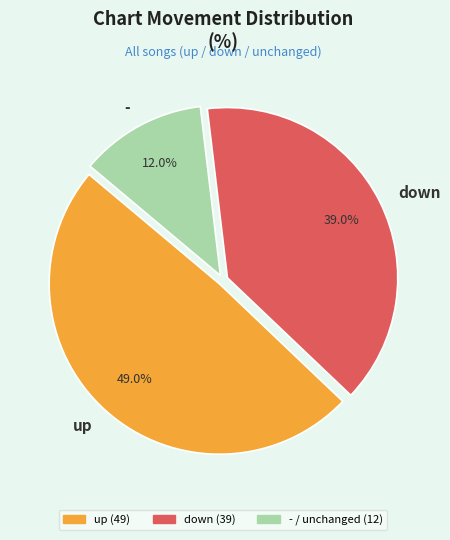

How many segments does this pie chart have?

3